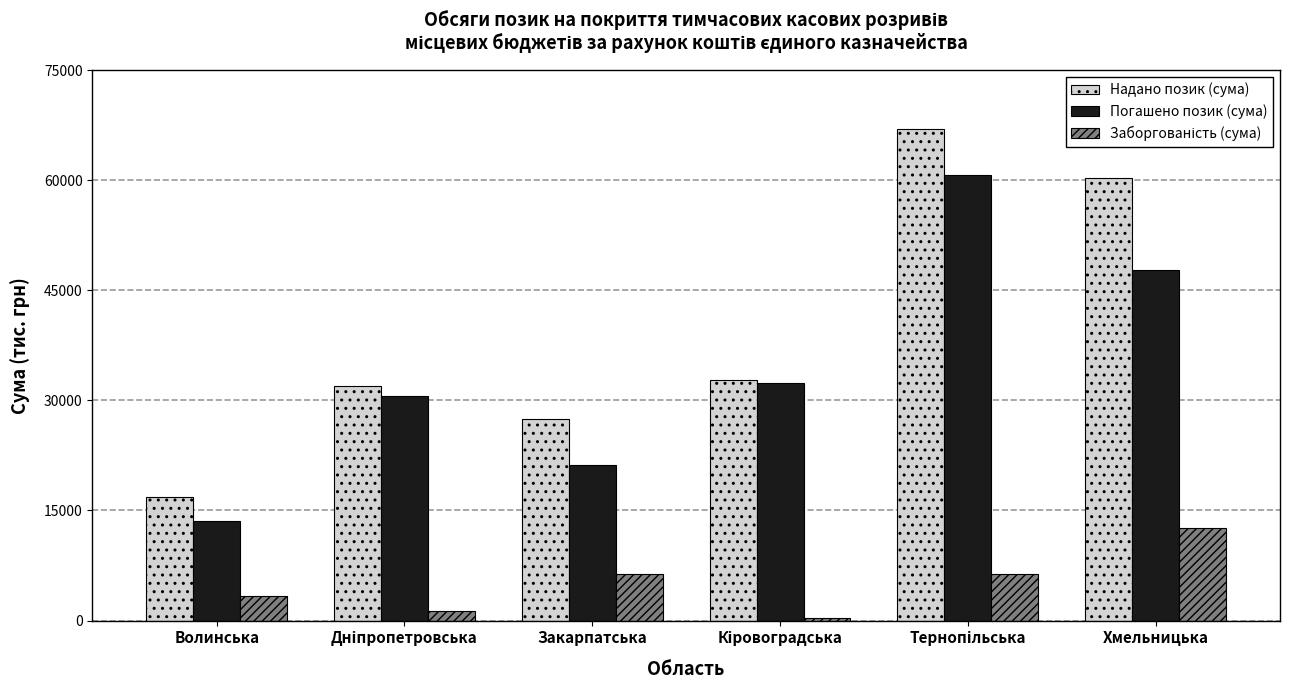

At how many categories does at least one series exceed 62850?

1